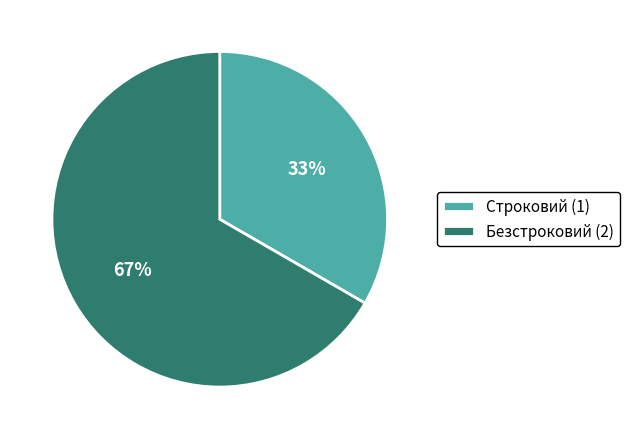

To the nearest percent, what percentage of the pie is Безстроковий?

67%